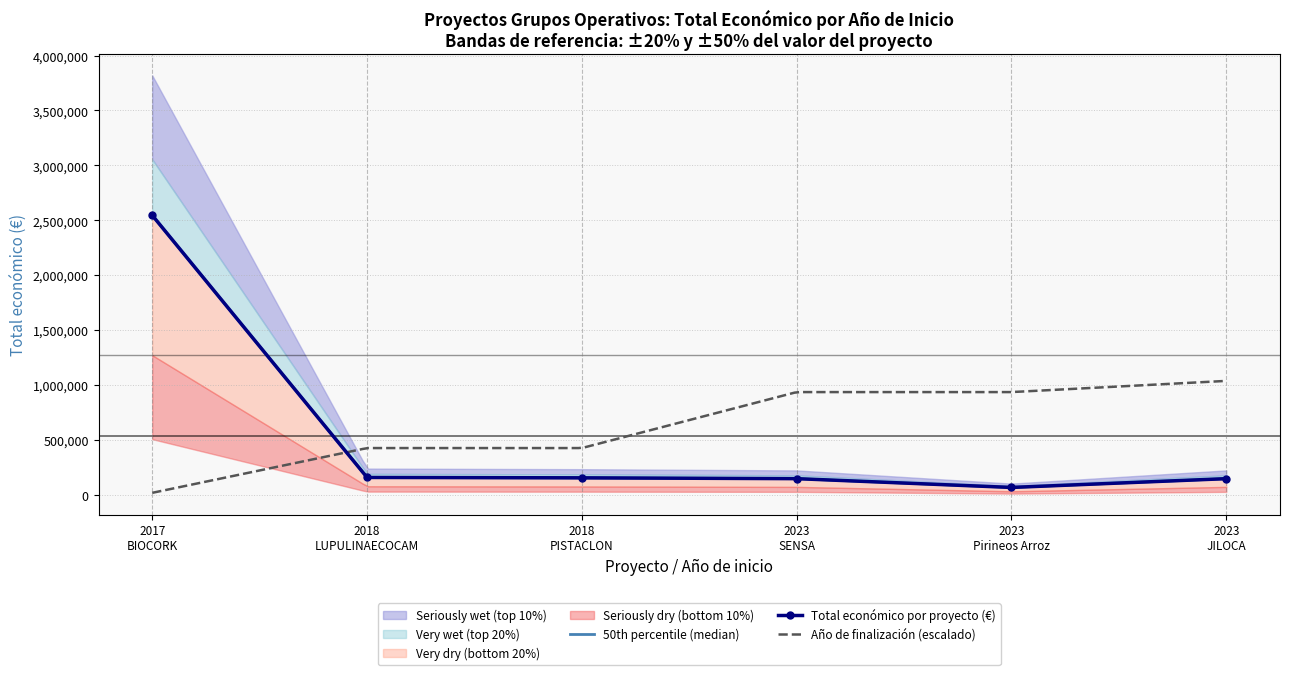

Approximately how many times larger is the value at 2018 PISTACLON compared to 2018 LUPULINAECOCAM?

1.0